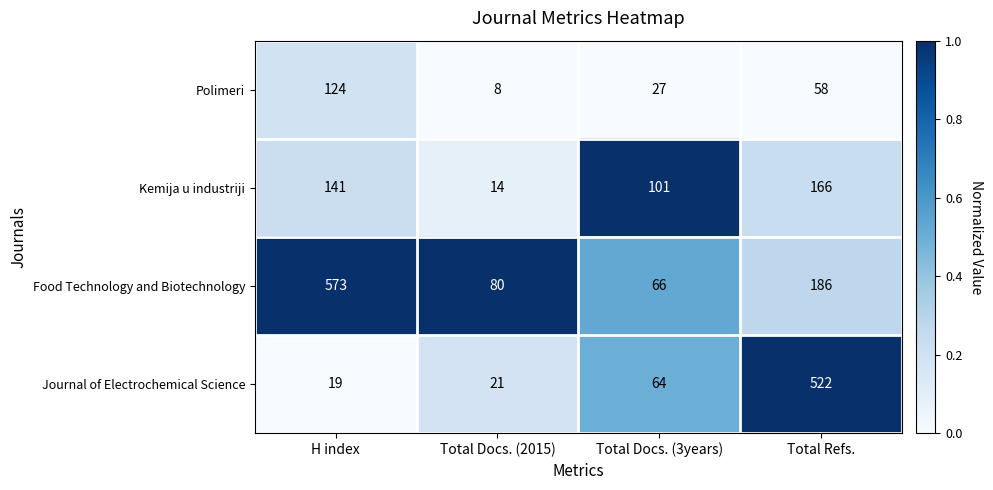

Which series has the largest total across all categories?

Food Technology and Biotechnology